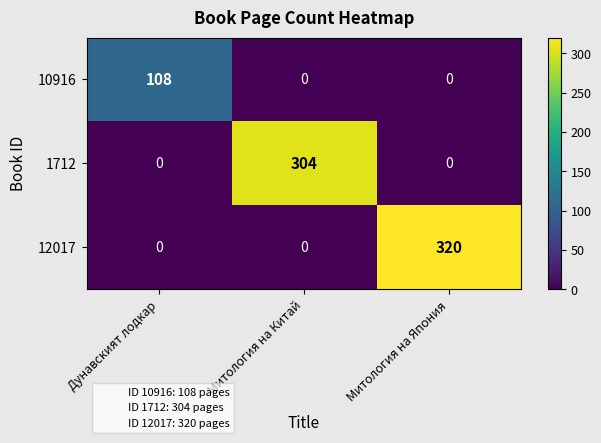

Count the 1712 values in the range 0 to 304.

3